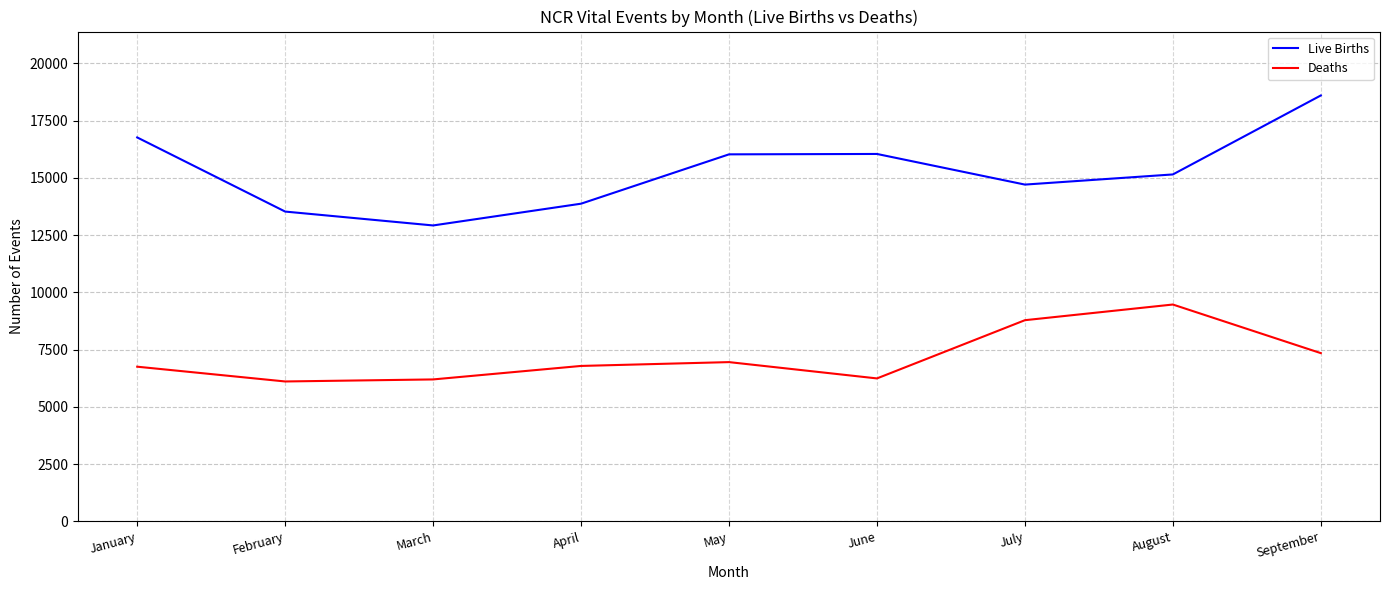

Where does the Live Births series first go above 15150?

January